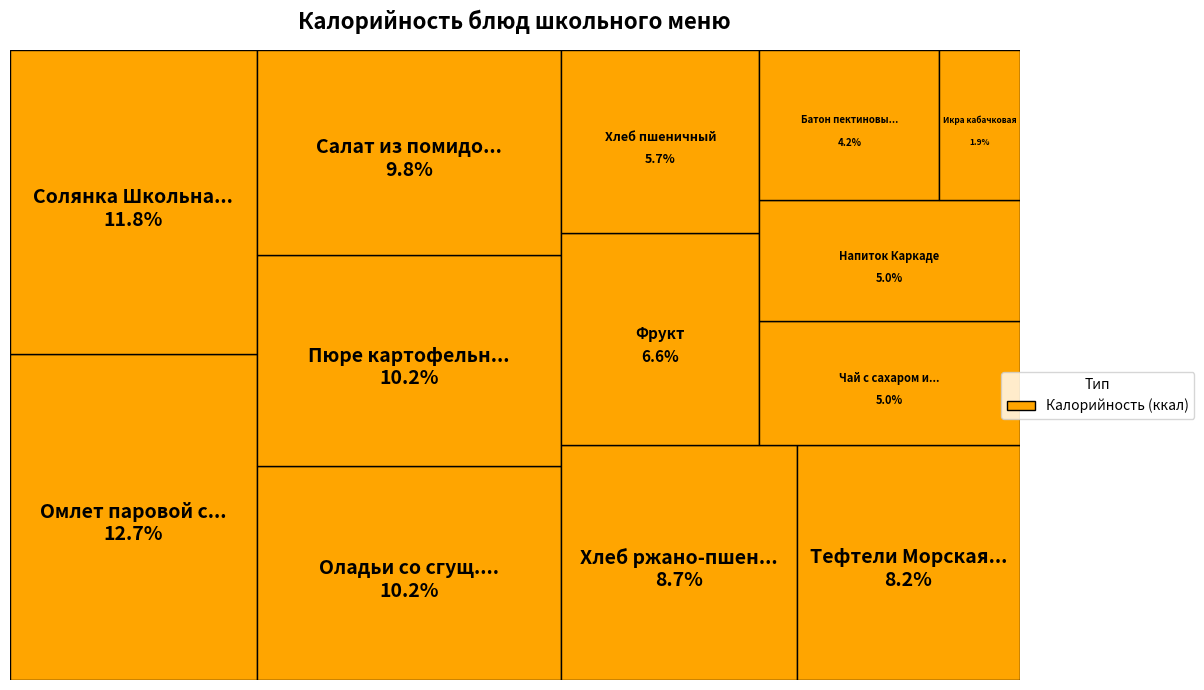

Does any single category account for the majority?

No